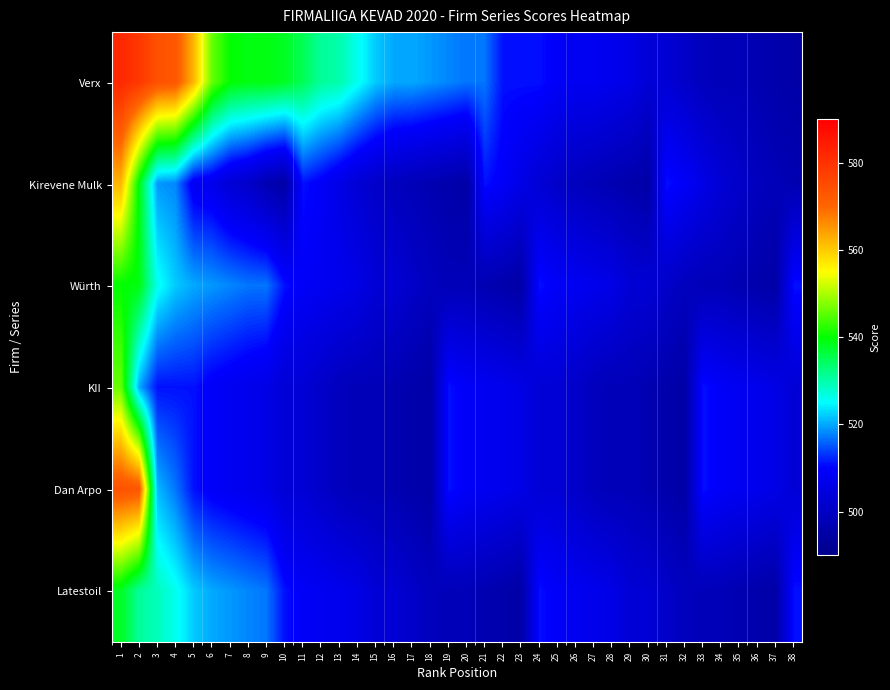

What is the spread (max minus min) of values at 5?

54